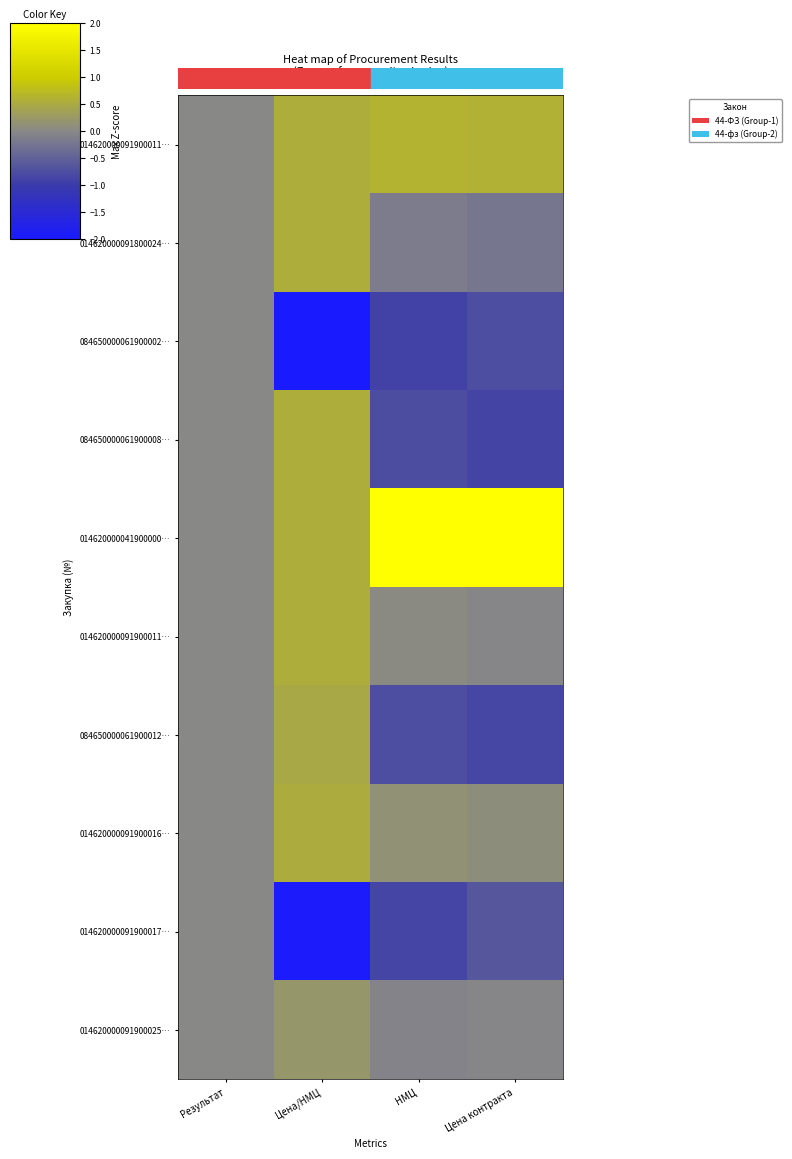

What is the spread (max minus min) of values at НМЦ?

3.5